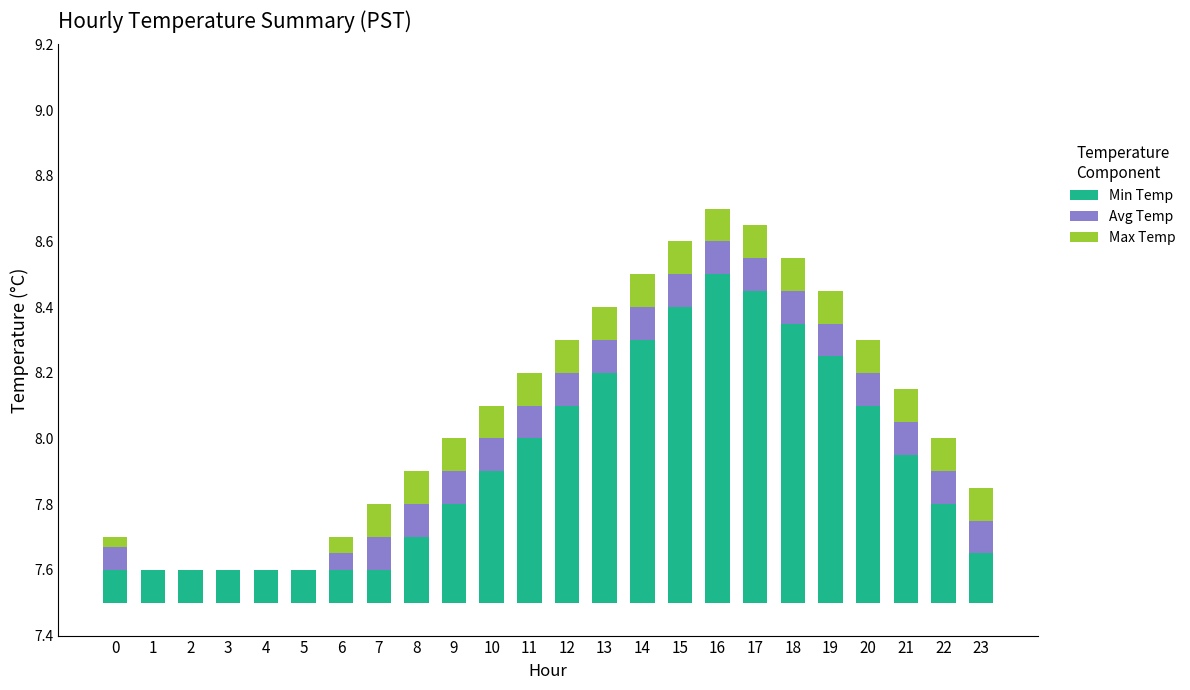

Which series has the largest total across all categories?

Min Temp